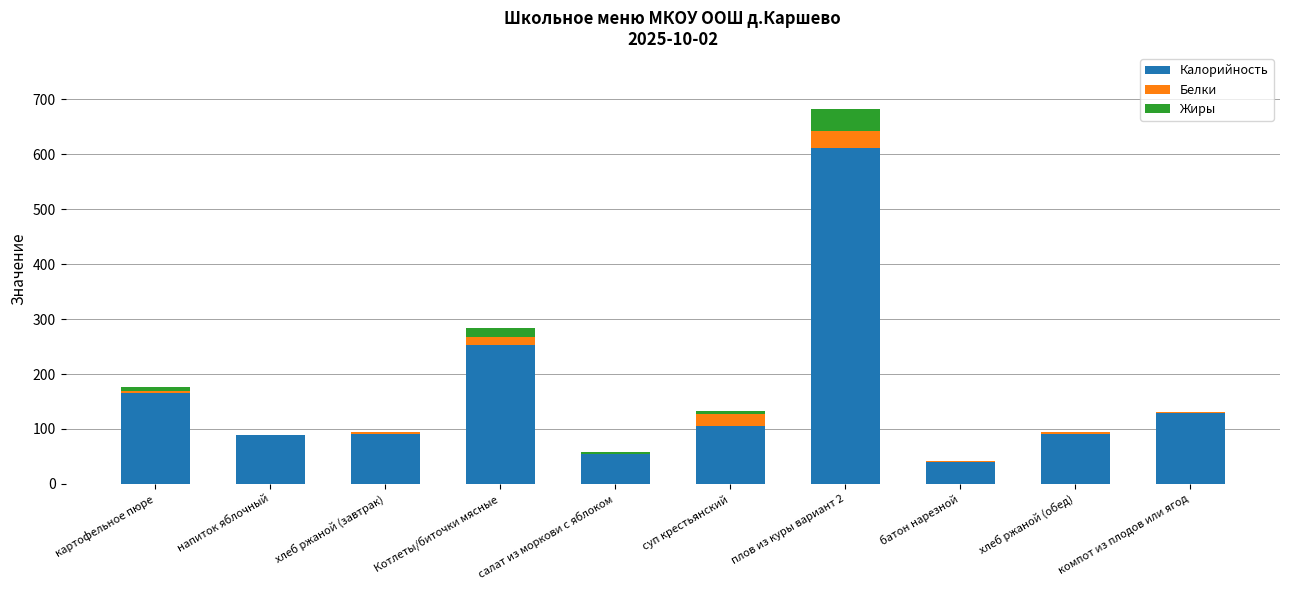

Count the number of data series in this chart.

3